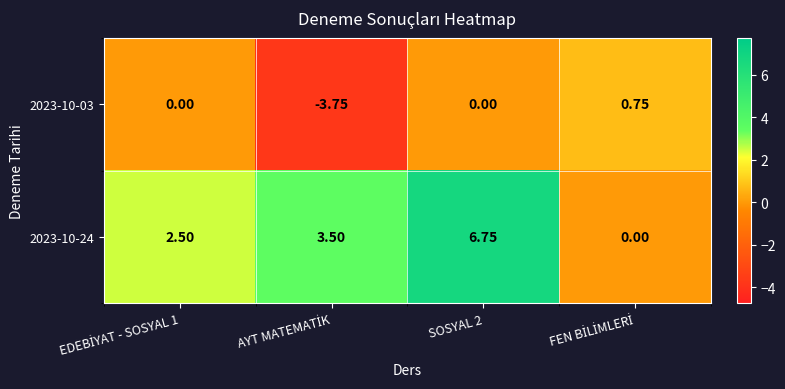

Which series changed the most between EDEBİYAT - SOSYAL 1 and SOSYAL 2?

2023-10-24